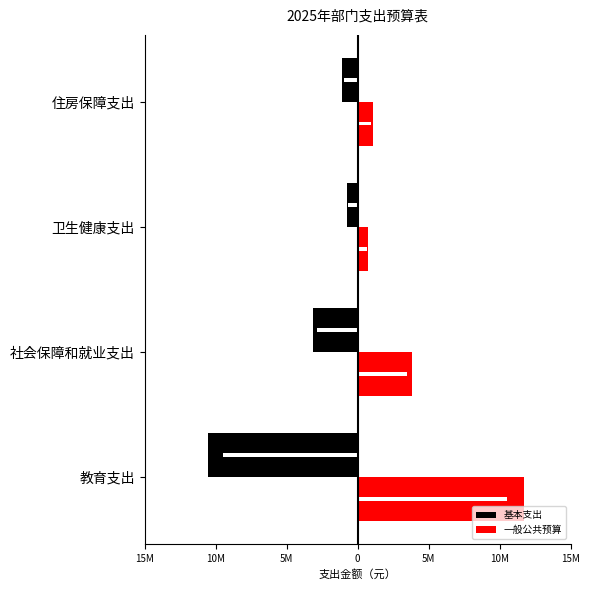

Reading left to right, transcribe all the data shown in this chart.

基本支出: -10541426.4	-3151808.0	-742695.1	-1089276.0
一般公共预算: 11694835.9	3834740.8	742695.1	1089276.0